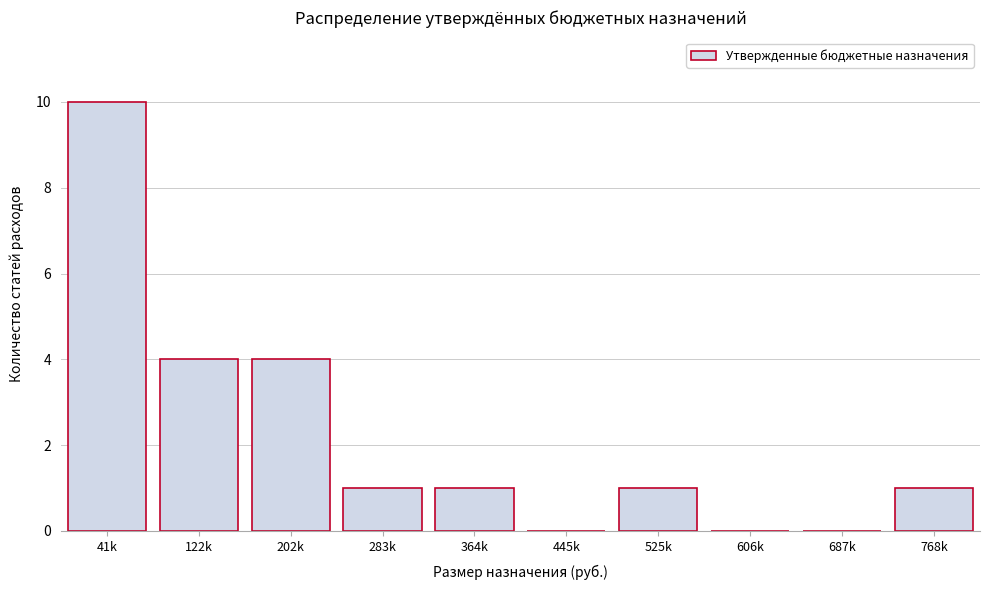

Reading left to right, what are all the values shown in this chart?

41k=10	122k=4	202k=4	283k=1	364k=1	445k=0	525k=1	606k=0	687k=0	768k=1